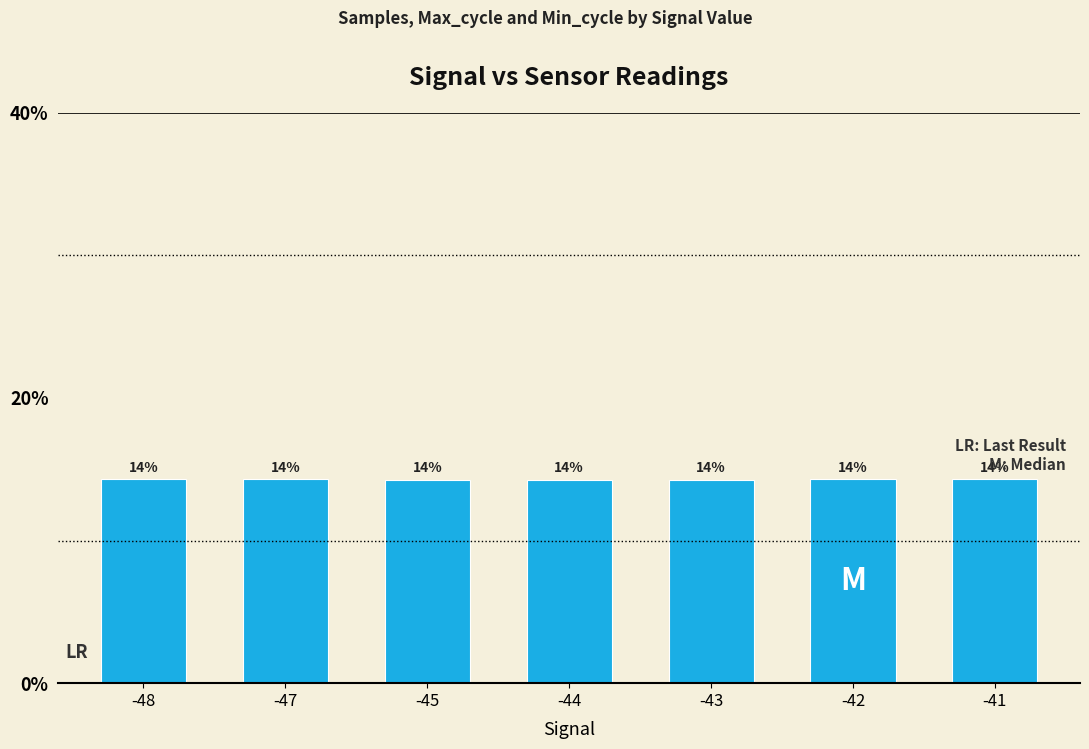

Which label corresponds to the largest value in the chart?

-42